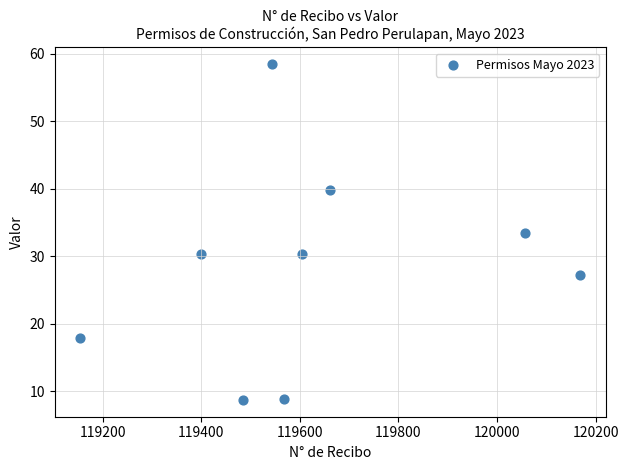

What is the average X value?

119626.7